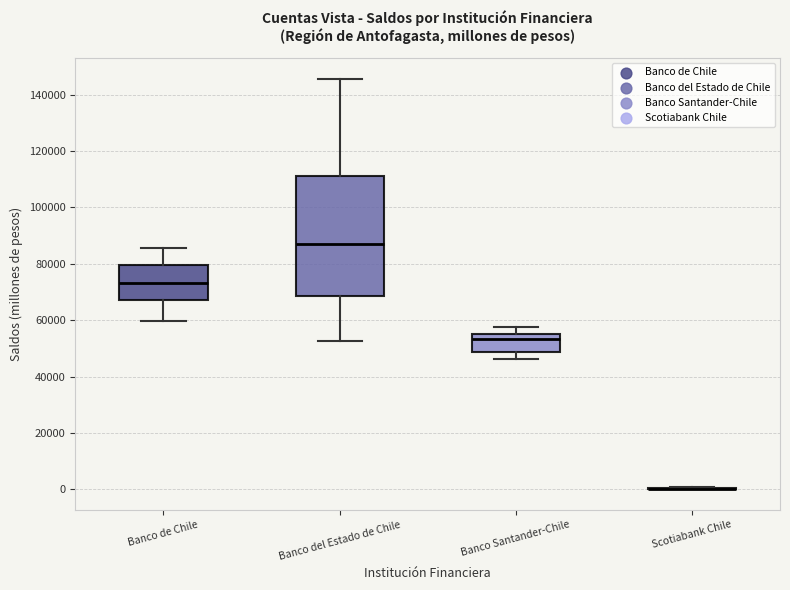

Reading left to right, transcribe this box plot: for each box, give where its median line is, the range the box spans, and where its two whiskers end, as read against the y-axis. The values are not printed on the chart, so give them approximately, as read against the axis.

Banco de Chile: median 74000, box 68000 to 80000, whiskers 60000 to 86000
Banco del Estado de Chile: median 86000, box 68000 to 112000, whiskers 52000 to 146000
Banco Santander-Chile: median 54000, box 48000 to 56000, whiskers 46000 to 58000
Scotiabank Chile: box collapsed to a line at 0, whiskers 0 to 0